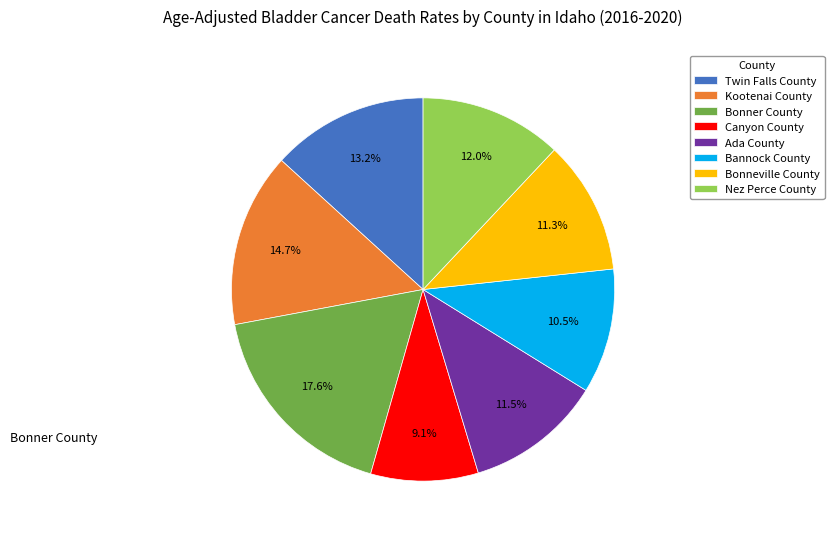

Approximately how many times larger is the value at Canyon County compared to Bonner County?

0.5